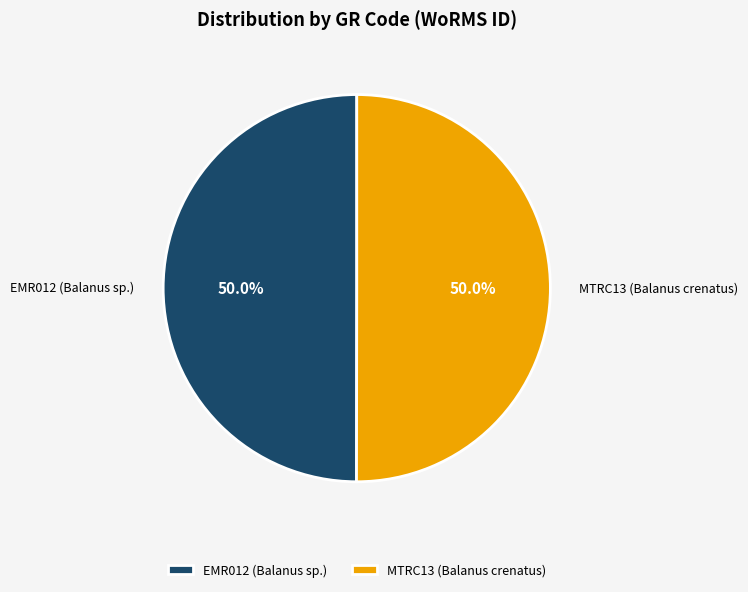

To the nearest percent, what is the average slice percentage?

50%